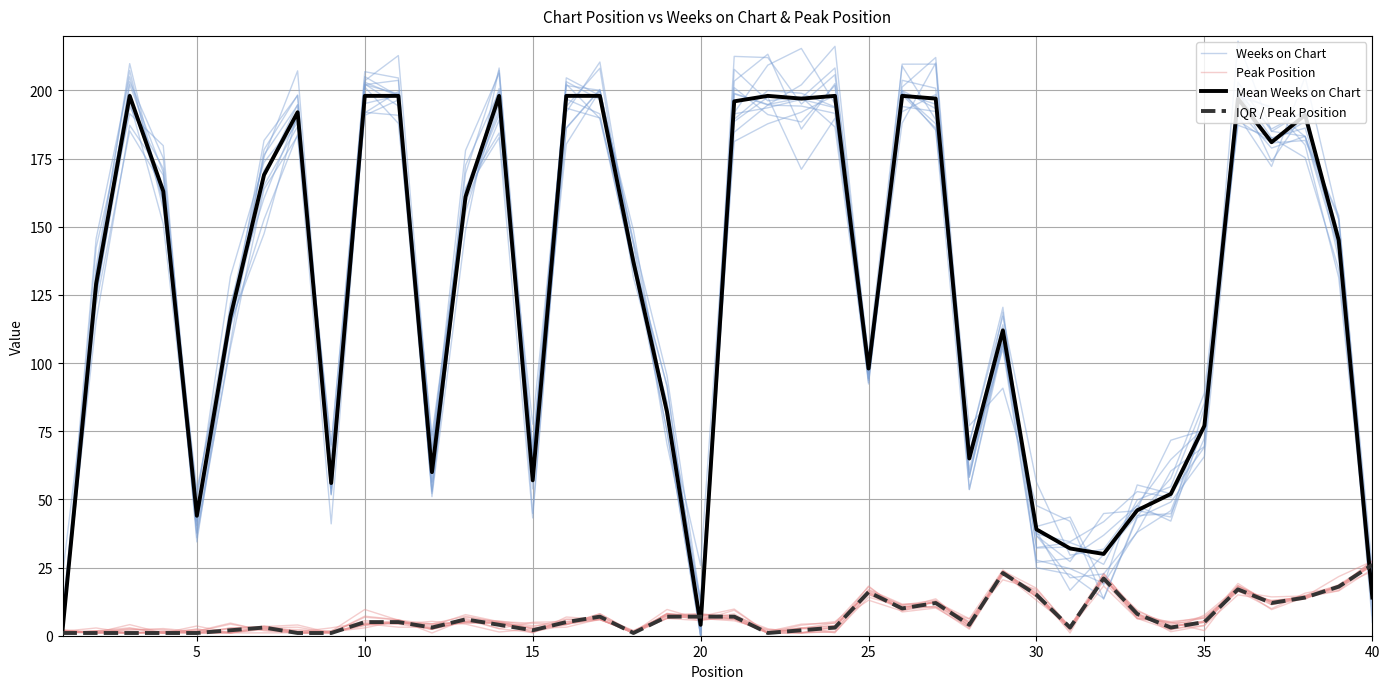

How many interior local peaks does the Mean Weeks on Chart series have?

9